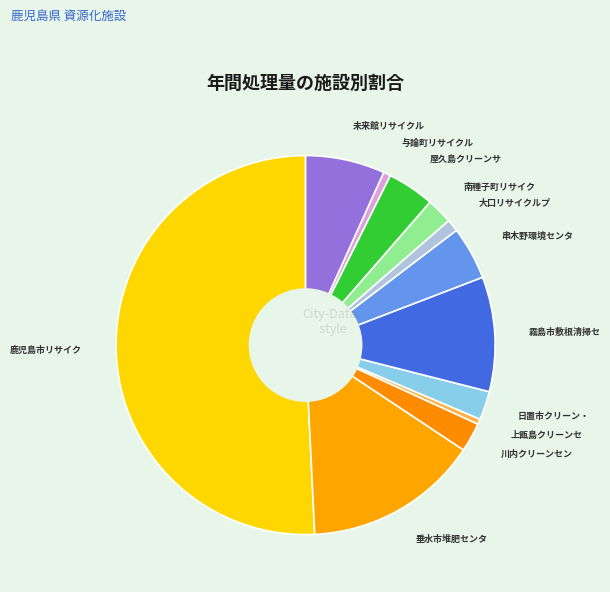

How many slices are in this pie chart?

12